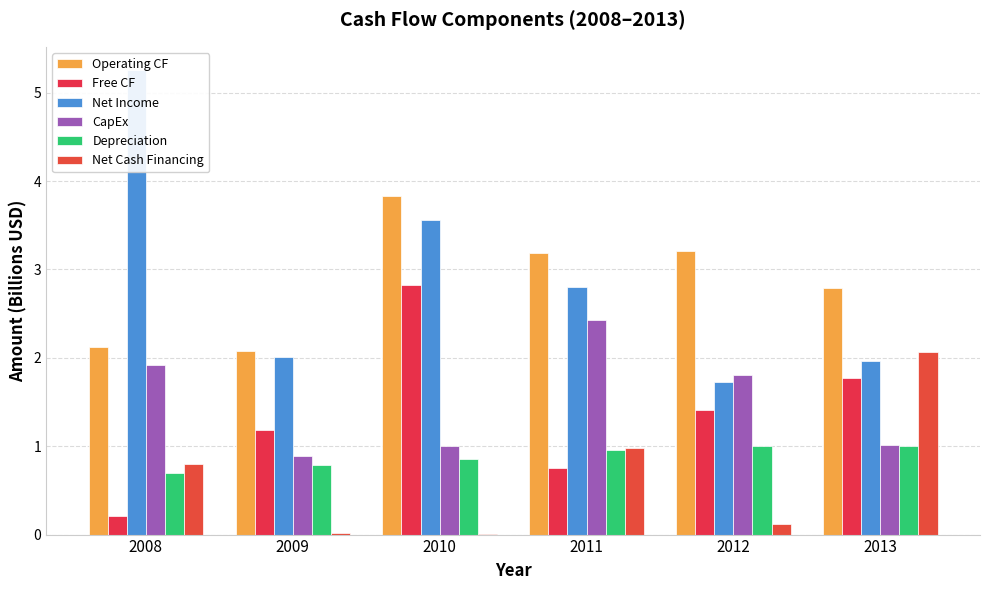

Reading left to right, list all the values displayed in this chart.

Operating CF: 2008=2.1	2009=2.1	2010=3.8	2011=3.2	2012=3.2	2013=2.8
Free CF: 2008=0.2	2009=1.2	2010=2.8	2011=0.8	2012=1.4	2013=1.8
Net Income: 2008=5.3	2009=2.0	2010=3.6	2011=2.8	2012=1.7	2013=2.0
CapEx: 2008=1.9	2009=0.9	2010=1.0	2011=2.4	2012=1.8	2013=1.0
Depreciation: 2008=0.7	2009=0.8	2010=0.9	2011=1.0	2012=1.0	2013=1.0
Net Cash Financing: 2008=0.8	2009=0.0	2010=0.0	2011=1.0	2012=0.1	2013=2.1